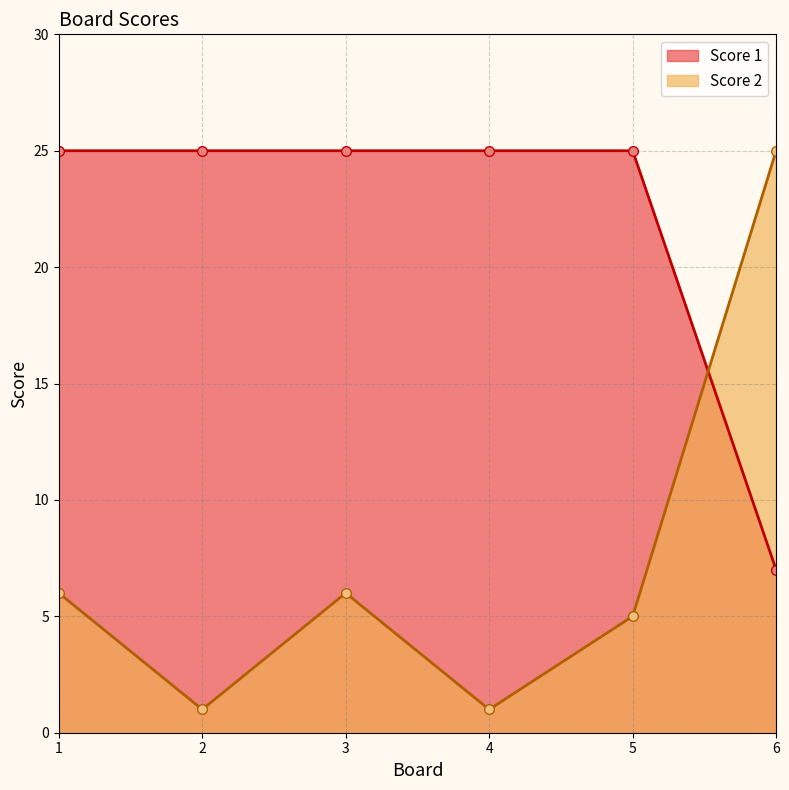

What is the difference between the Score 2 values at 4 and 1?

5